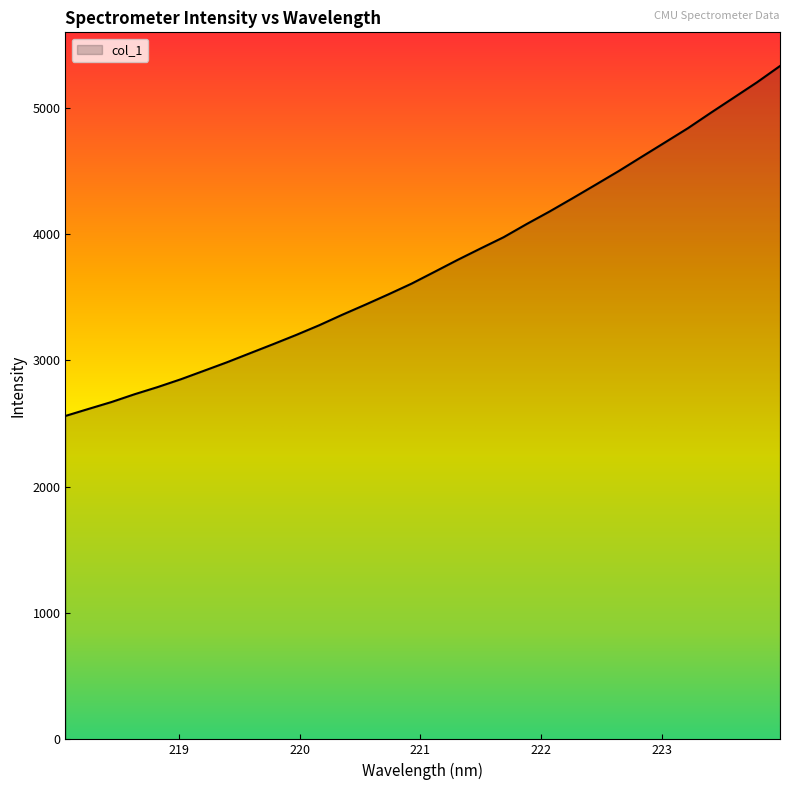

What is the sum of all values?

120281.6